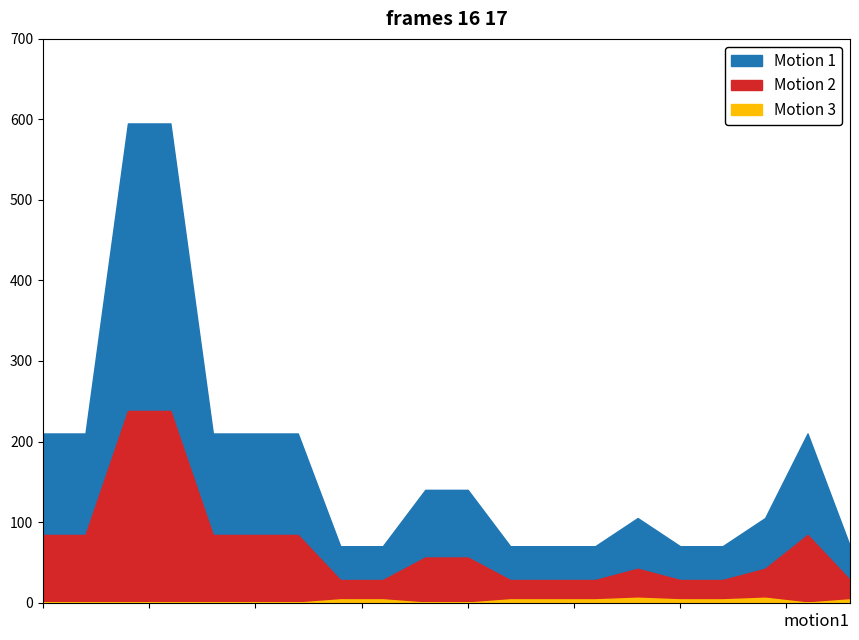

True or false: Motion 2 and Motion 3 cross at least once.

False